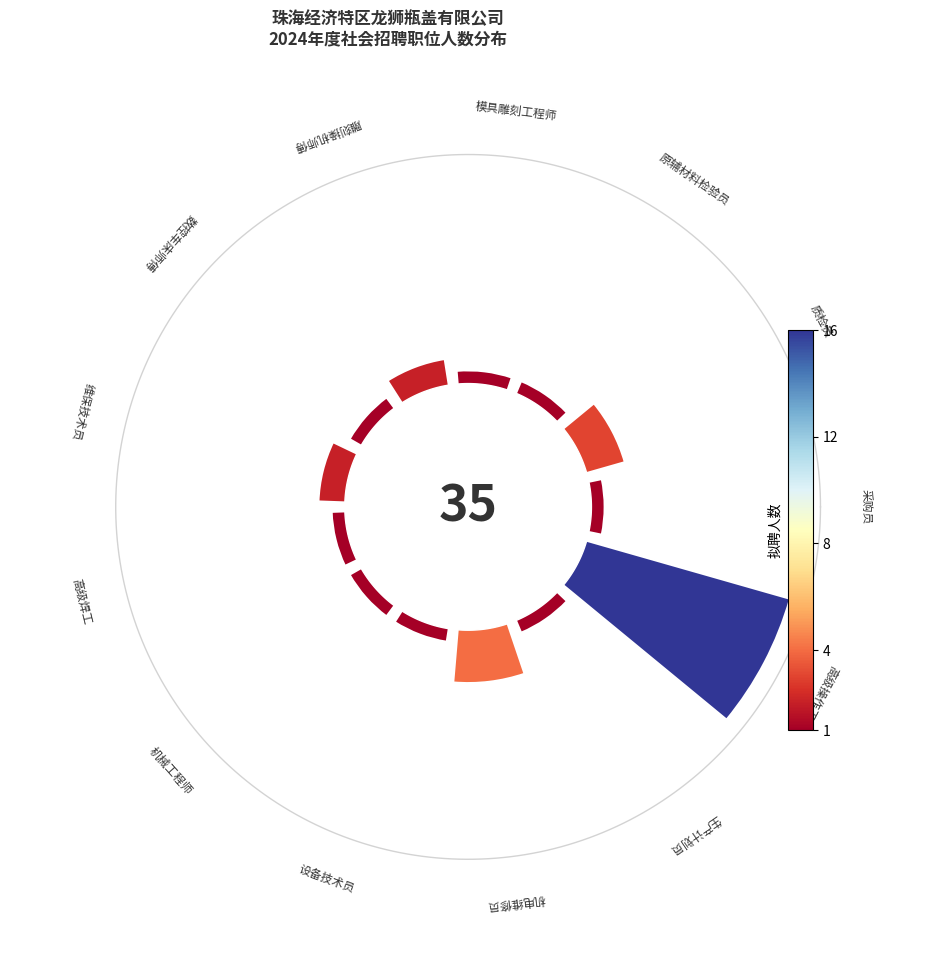

Does the chart contain any negative values?

No